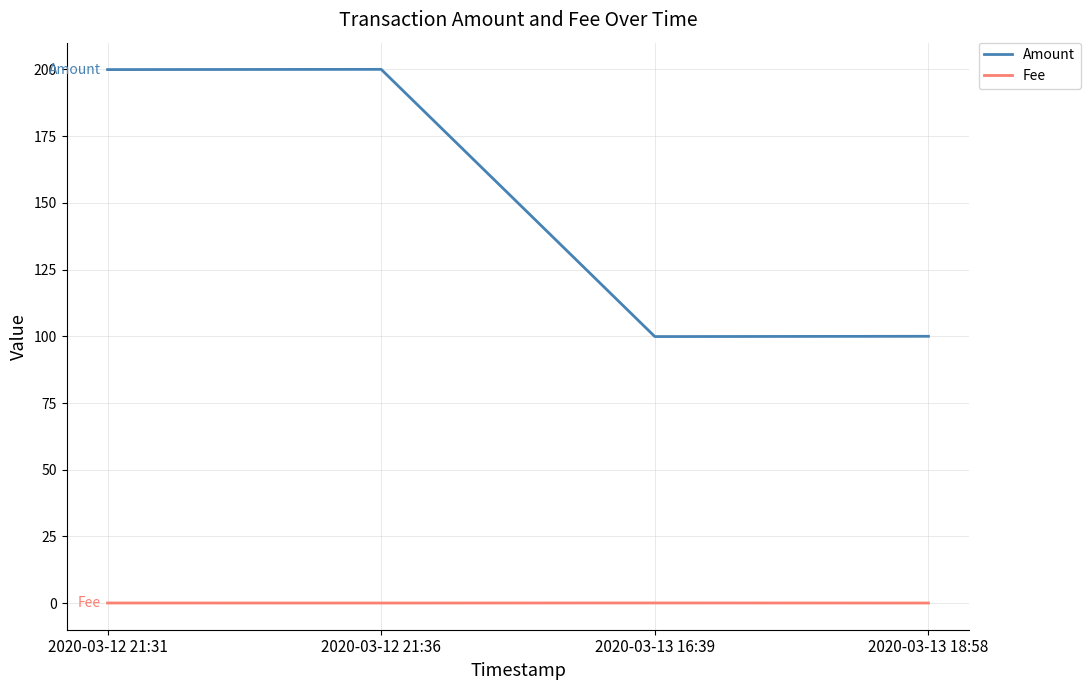

What is the sum of all Fee values?

0.3